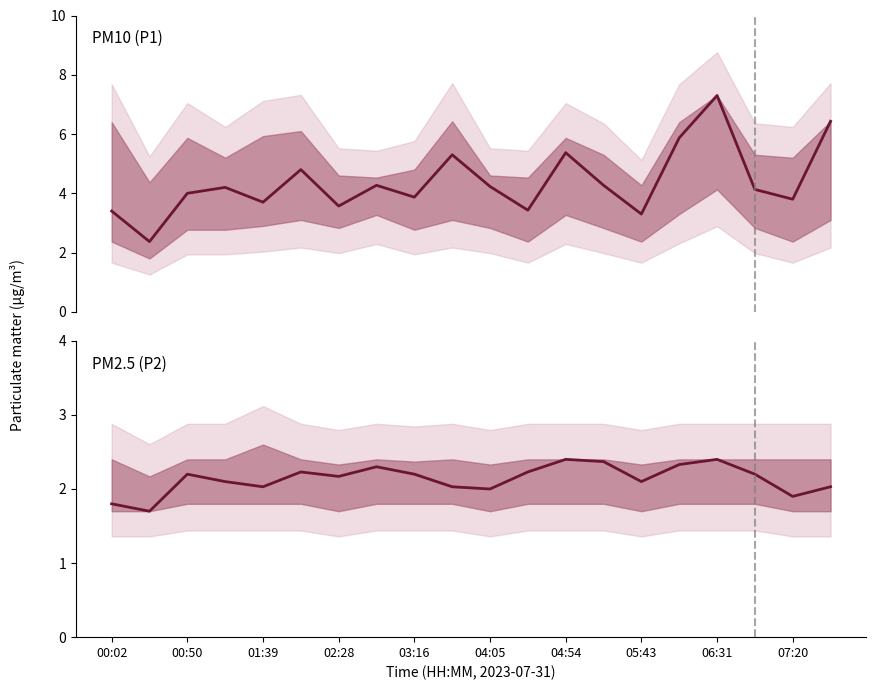

What is the maximum value shown in the chart?

7.3